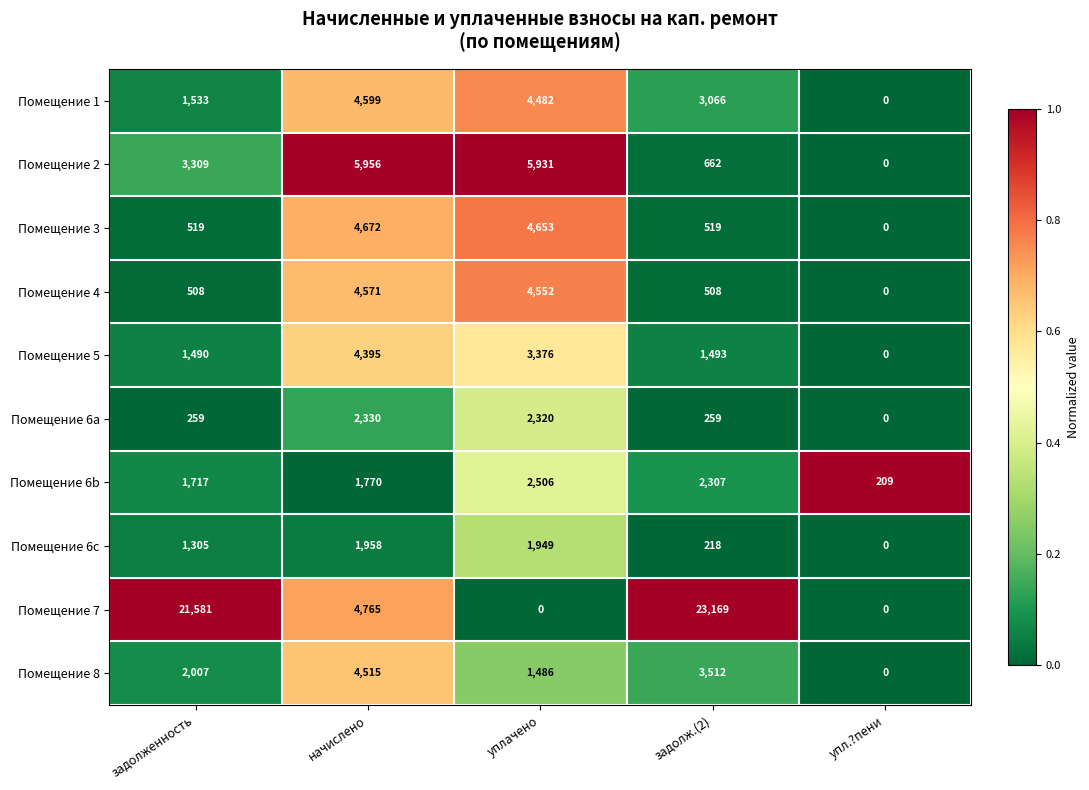

True or false: Помещение 2 has a value of 8270 at начислено.

False